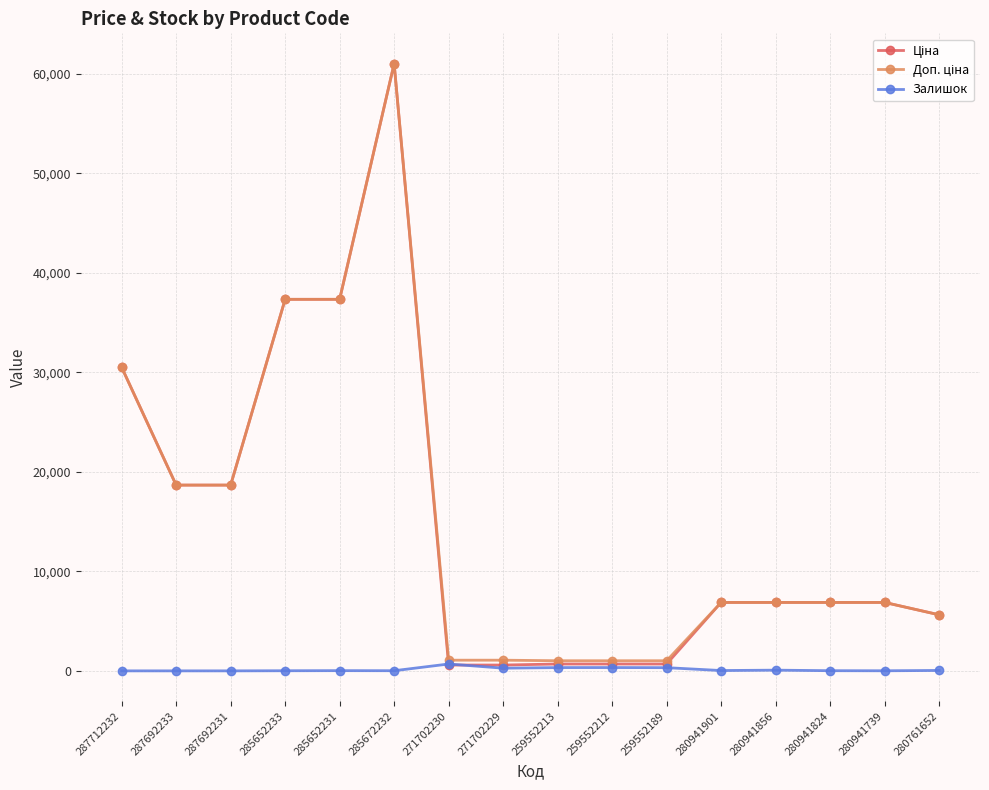

What is the label of the 7th point from the left?

271702230